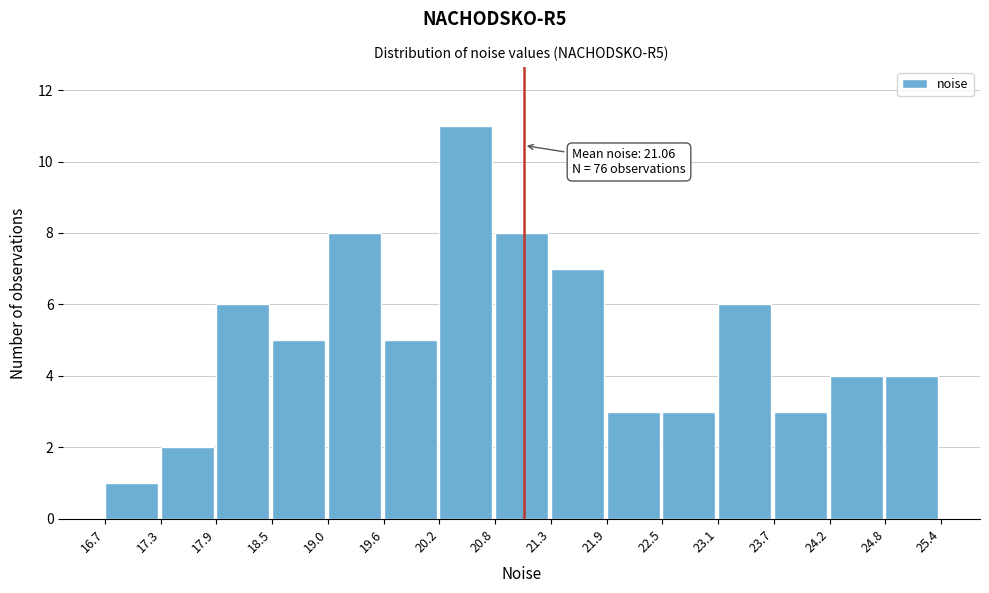

Over which range of the x-axis is the bar tallest?

20.2 to 20.8